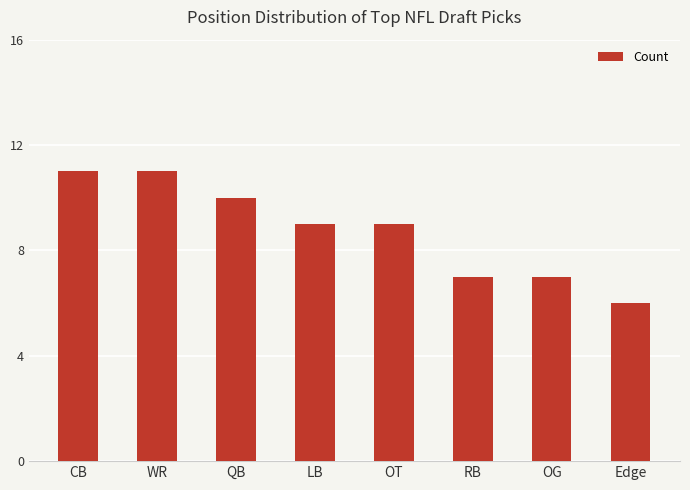

What is the difference between the second highest and second lowest values?

4